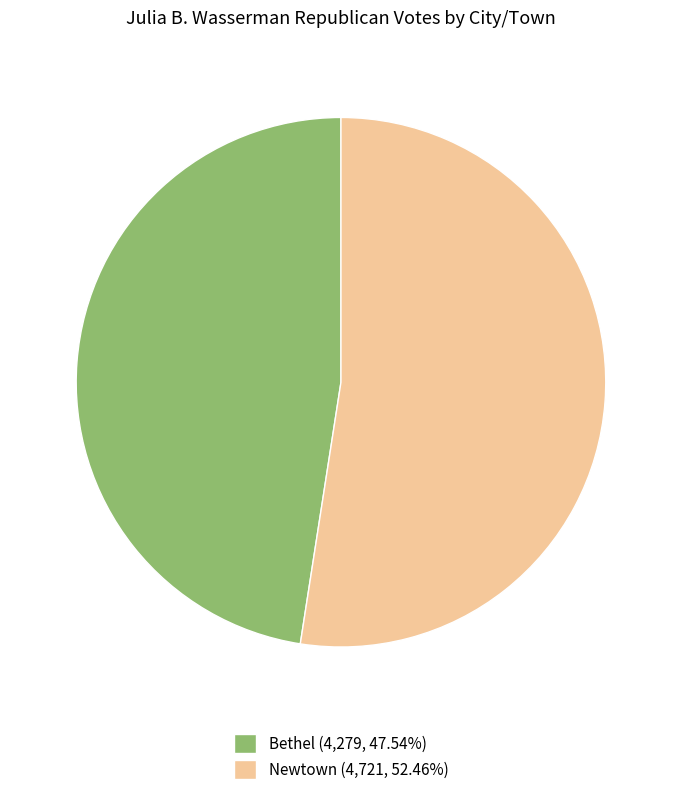

How many segments does this pie chart have?

2